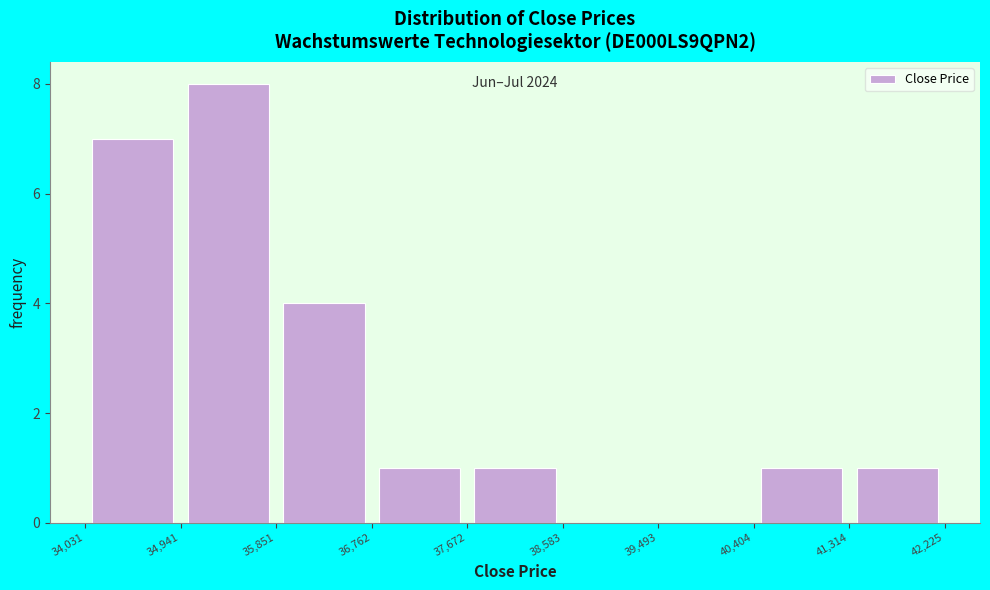

Over which range of the x-axis is the bar tallest?

34,941 to 35,851